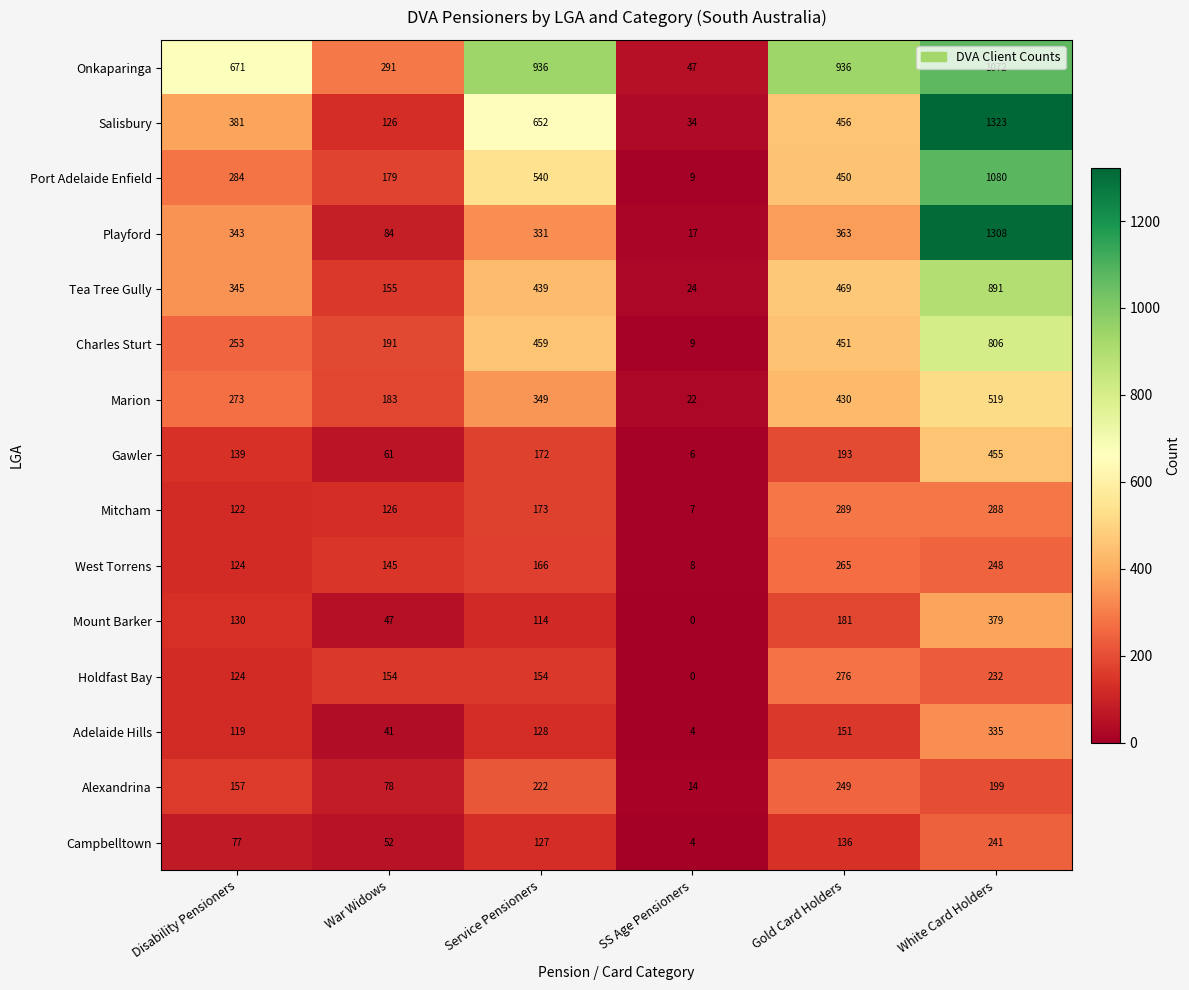

Which series has the largest total across all categories?

Onkaparinga